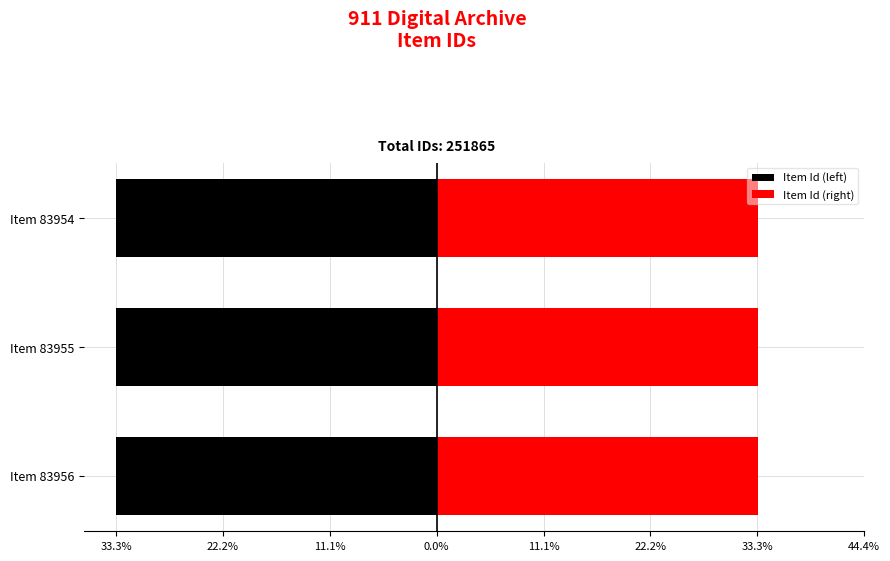

What is the average value of the Item Id (left) series?

-33.3